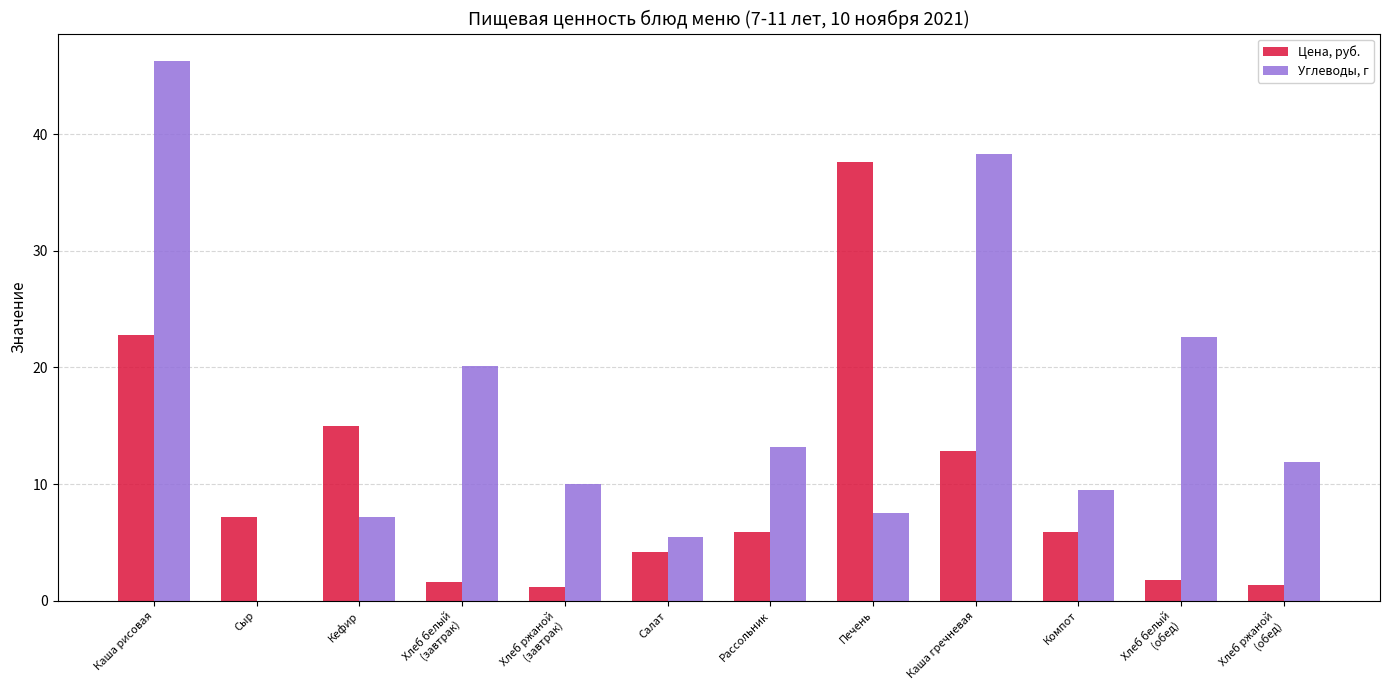

At which label does Цена, руб. reach its peak?

Печень